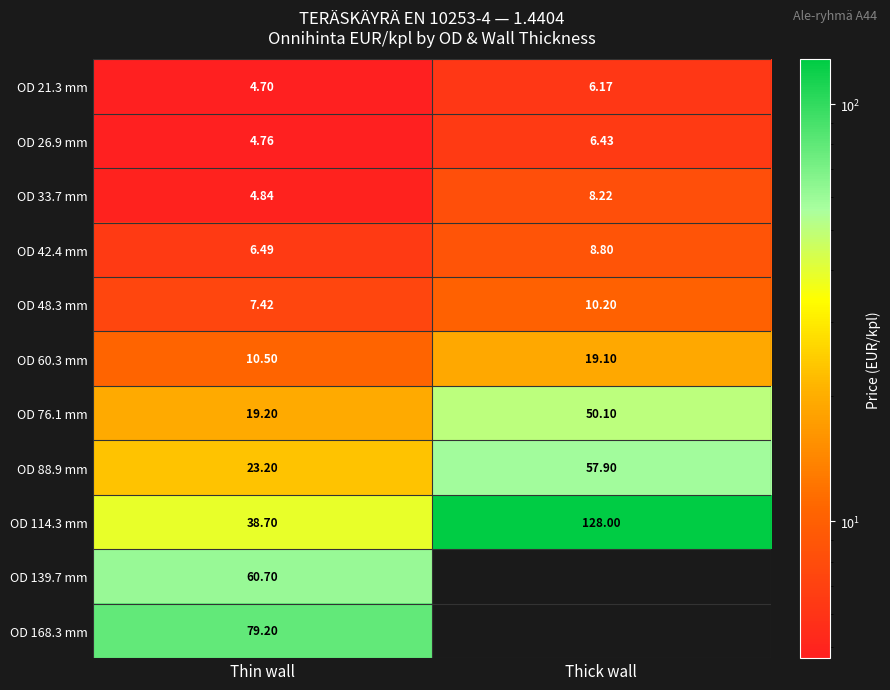

Where does the OD 88.9 mm series first go above 57?

Thick wall